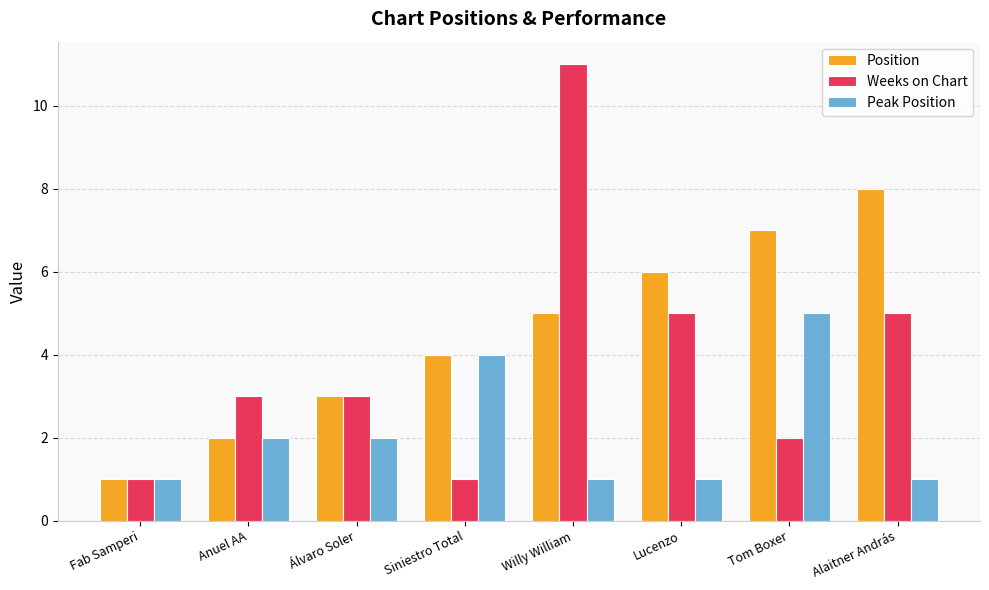

At Tom Boxer, list the series in order from smallest to largest.

Weeks on Chart, Peak Position, Position